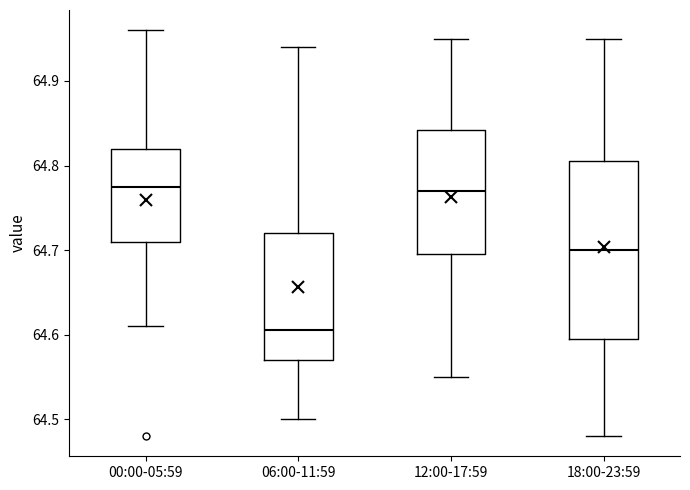

Reading left to right, read every box against the y-axis: the position of its median line, the range the box covers, and the ends of its whiskers. The values are not printed on the chart, so give them approximately, as read against the axis.

00:00-05:59: median 64.78, box 64.71 to 64.82, whiskers 64.61 to 64.96
06:00-11:59: median 64.61, box 64.57 to 64.72, whiskers 64.50 to 64.94
12:00-17:59: median 64.77, box 64.70 to 64.84, whiskers 64.55 to 64.95
18:00-23:59: median 64.70, box 64.60 to 64.81, whiskers 64.48 to 64.95